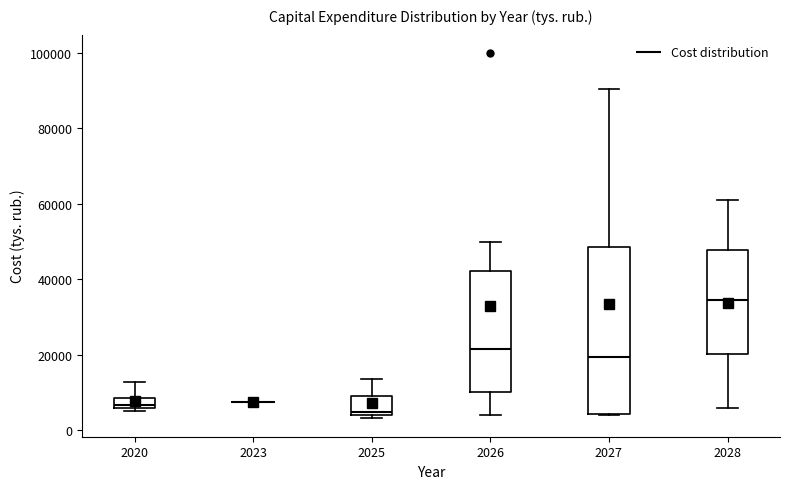

Which box is the tallest, from its lower edge to its upper edge?

2027